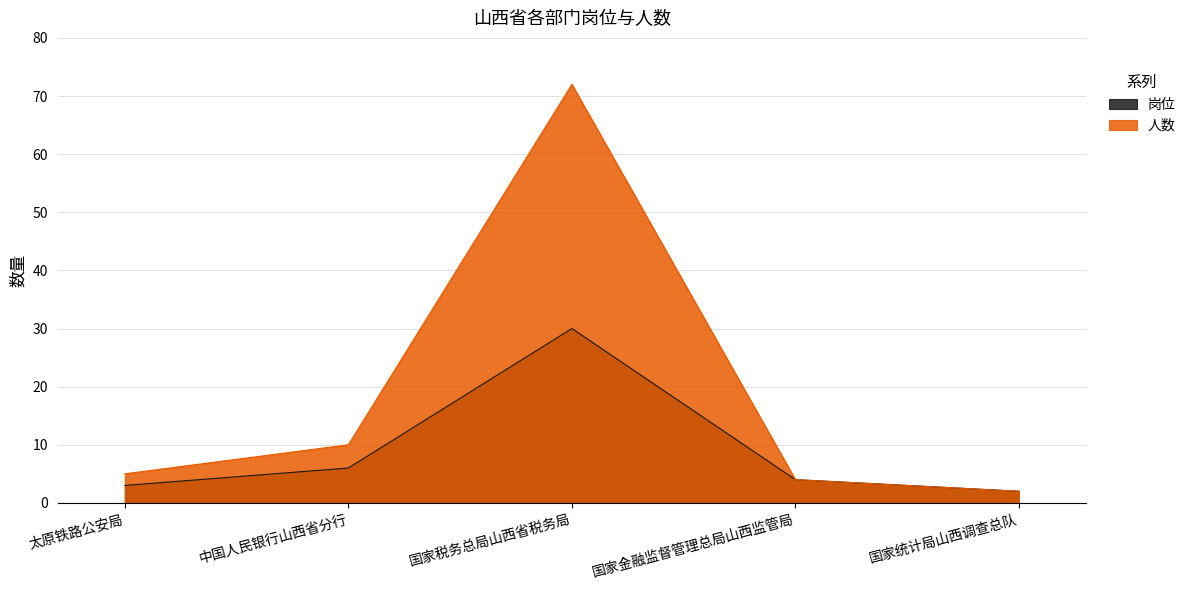

At which category does 人数 reach its first local peak?

国家税务总局山西省税务局